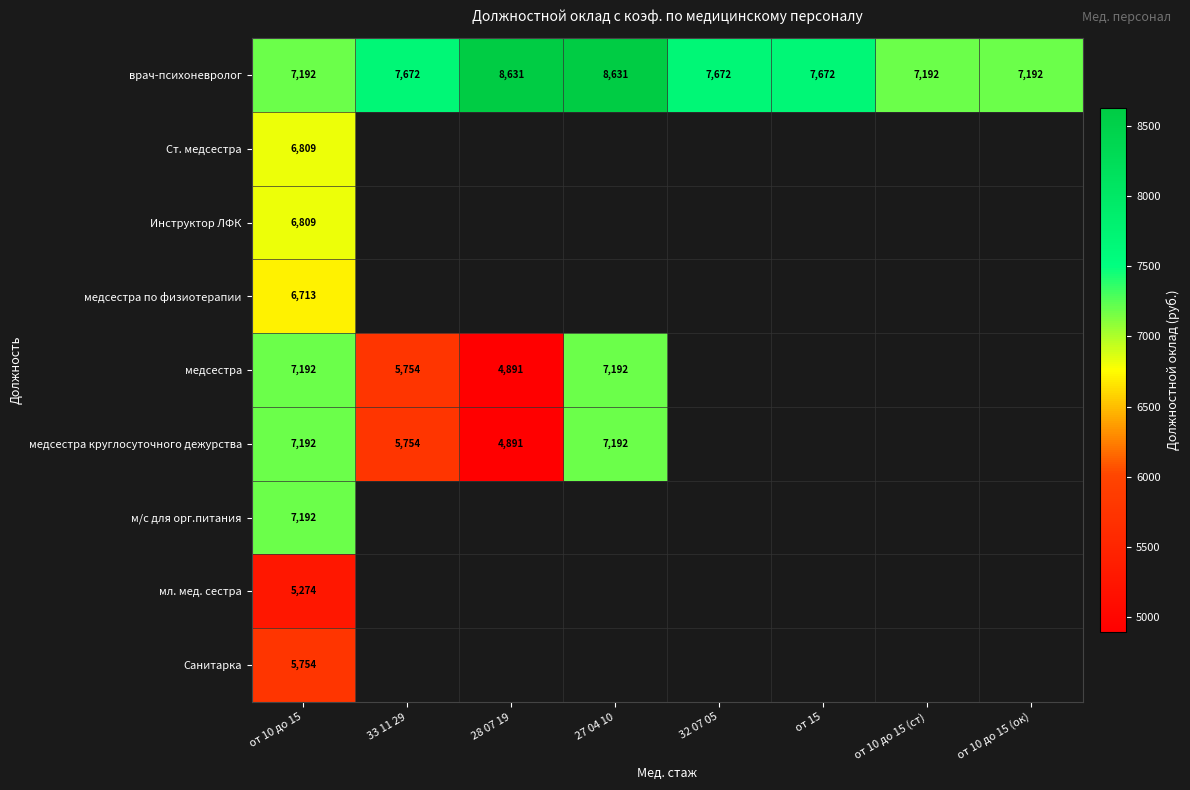

The value of медсестра круглосуточного дежурства at 33 11 29 is 5754.0. True or false?

True